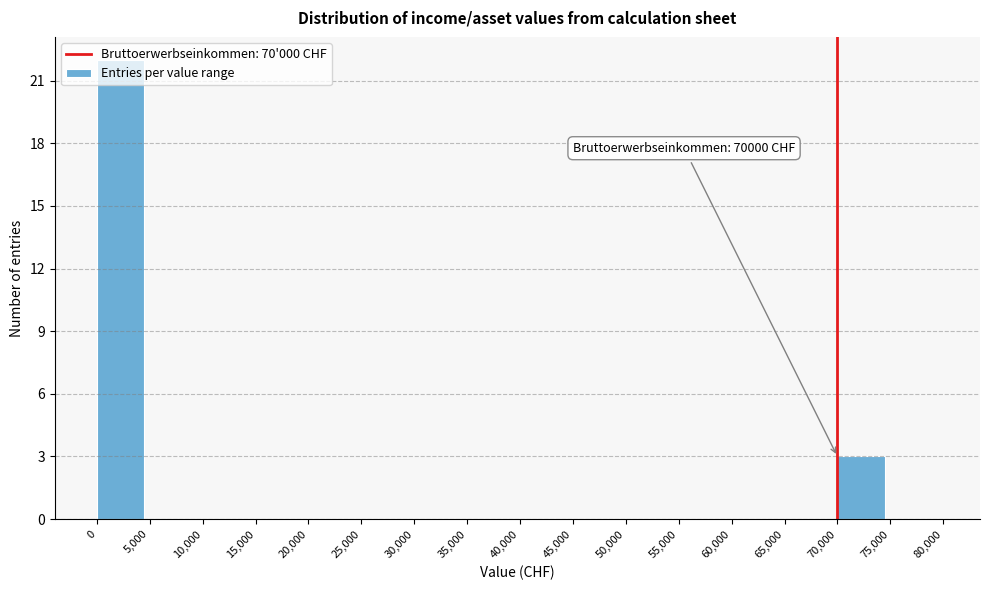

Which range on the x-axis has the tallest bar?

0 to 5,000